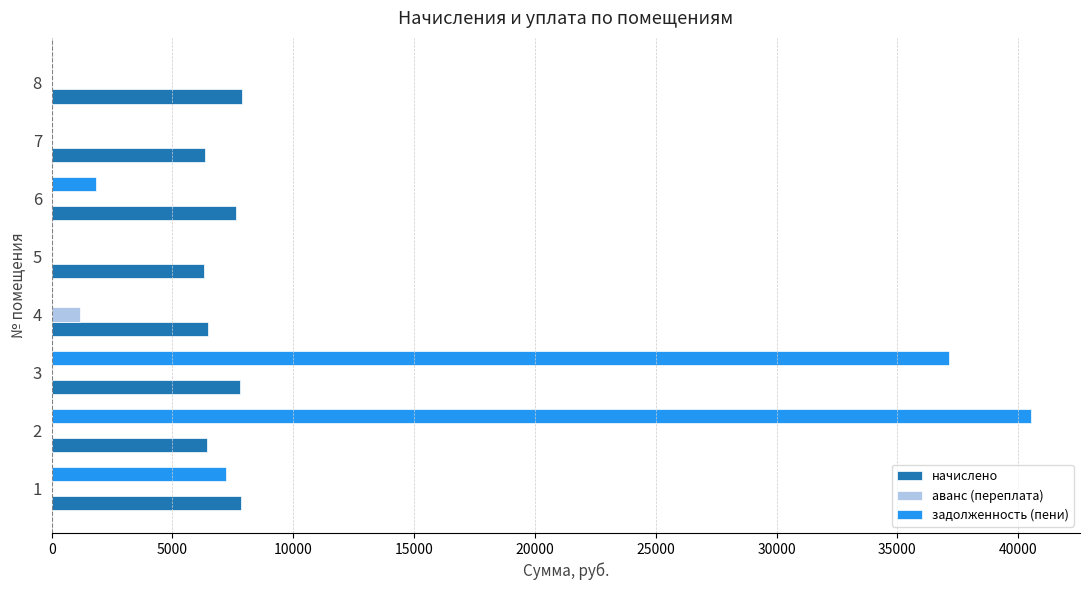

At which category is the sum across all series the highest?

2